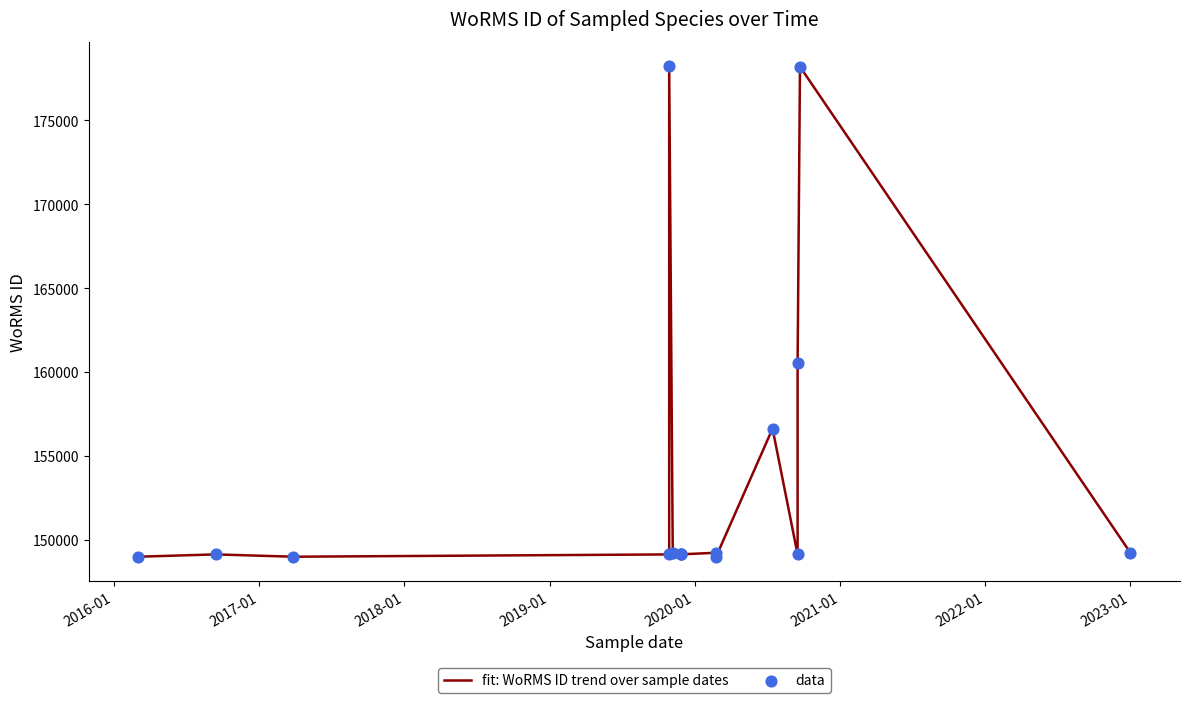

What are all the series names shown in the legend?

fit: WoRMS ID trend over sample dates, data